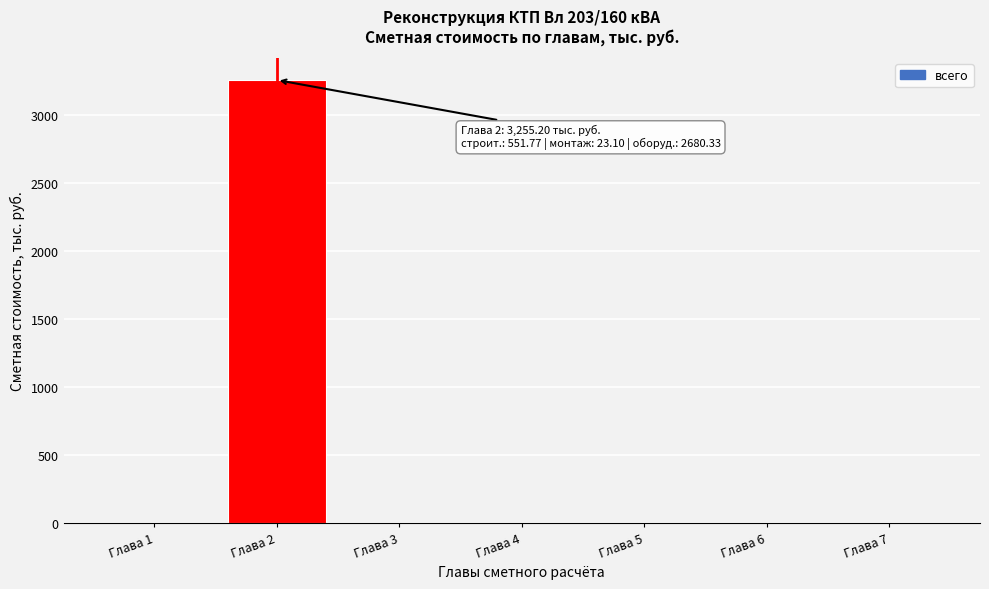

Reading left to right, extract all data points from this chart.

Глава 1=0.0	Глава 2=3255.2	Глава 3=0.0	Глава 4=0.0	Глава 5=0.0	Глава 6=0.0	Глава 7=0.0